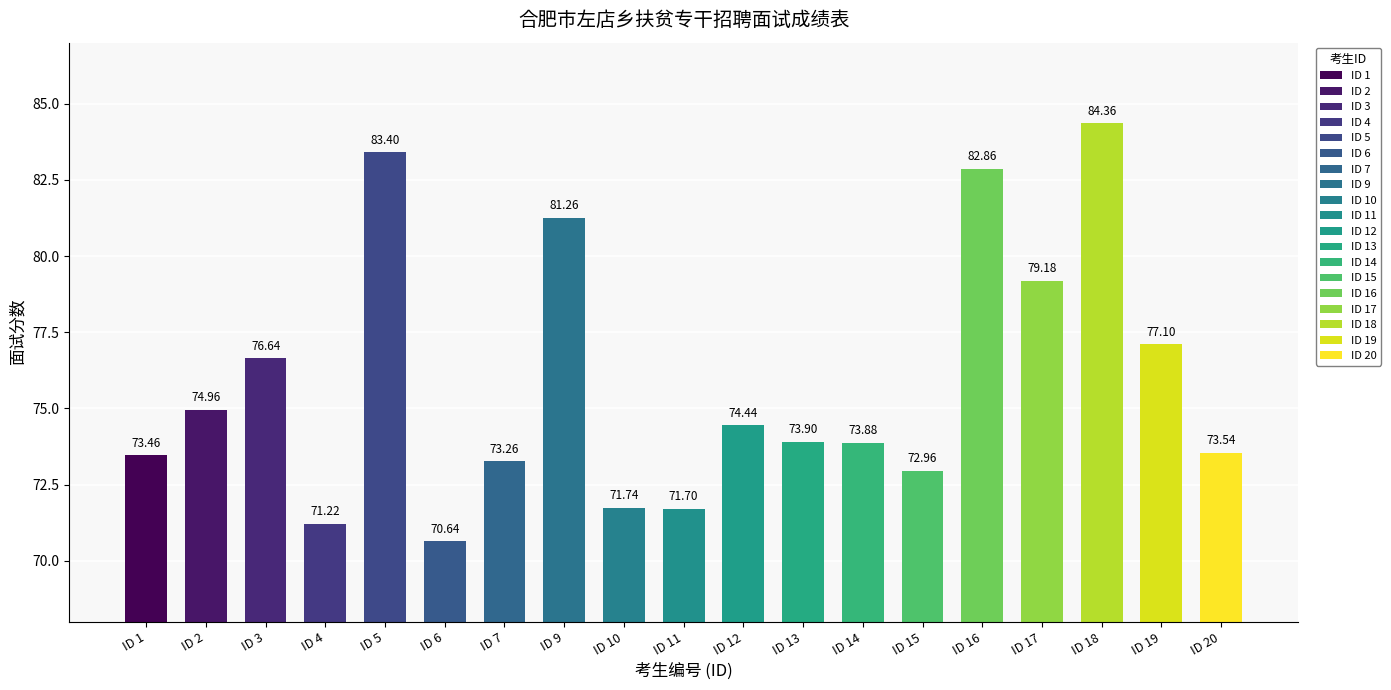

Rank the categories by value from lowest to highest.

6, 4, 11, 10, 15, 7, 1, 20, 14, 13, 12, 2, 3, 19, 17, 9, 16, 5, 18